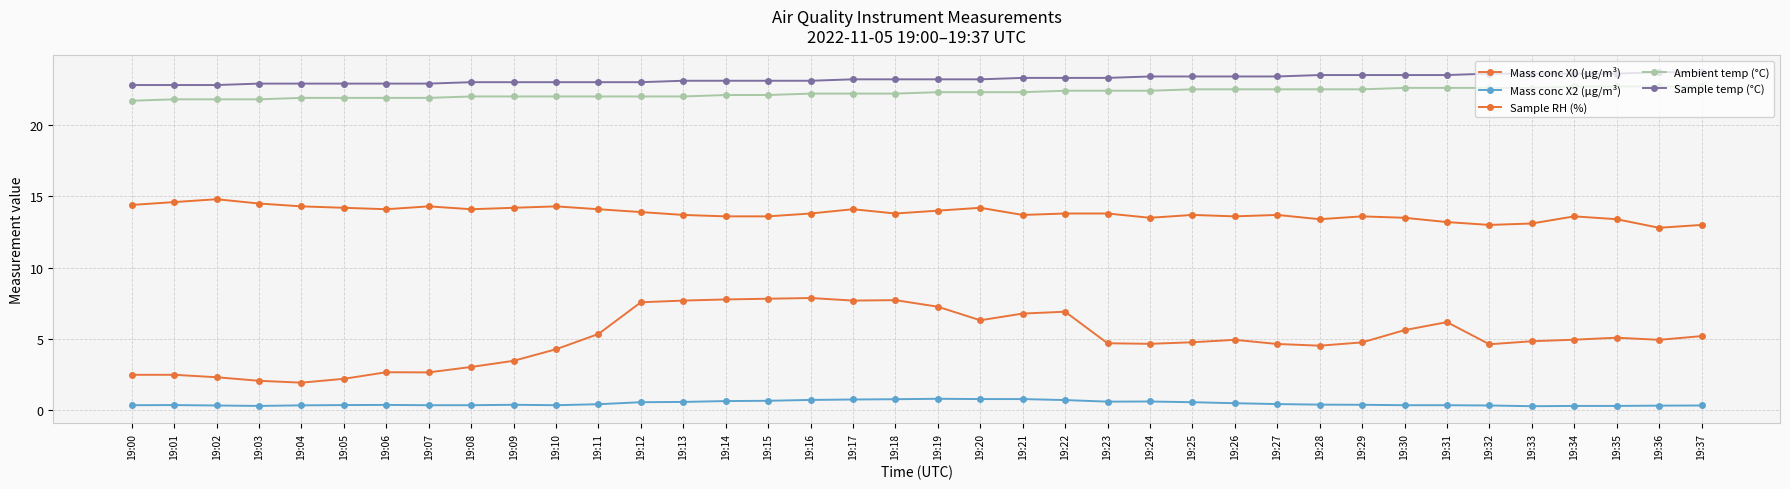

How many Mass conc X2 (μg/m³) values are between 0 and 1?

38